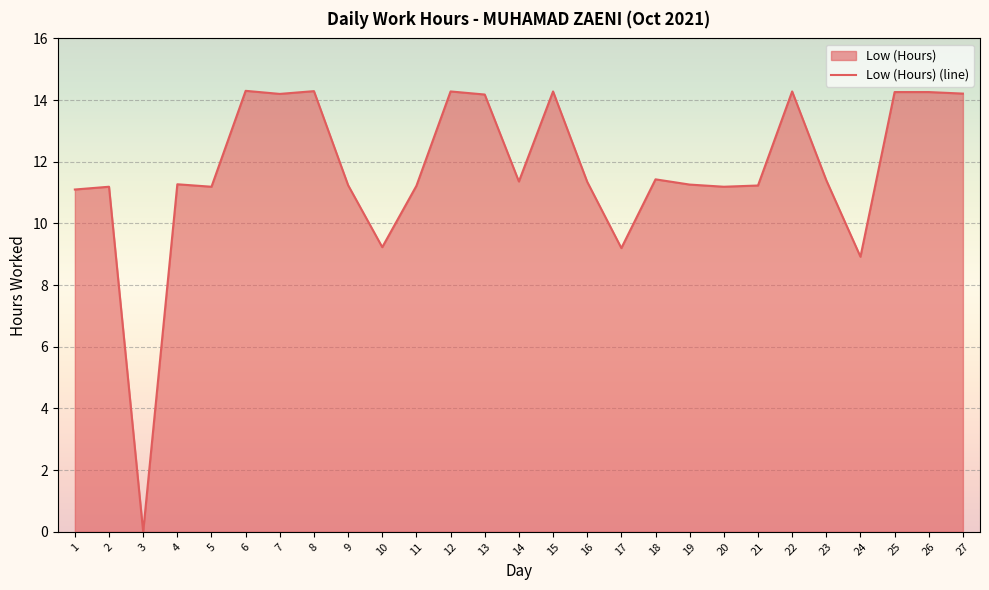

Where does the data first go above 11?

1